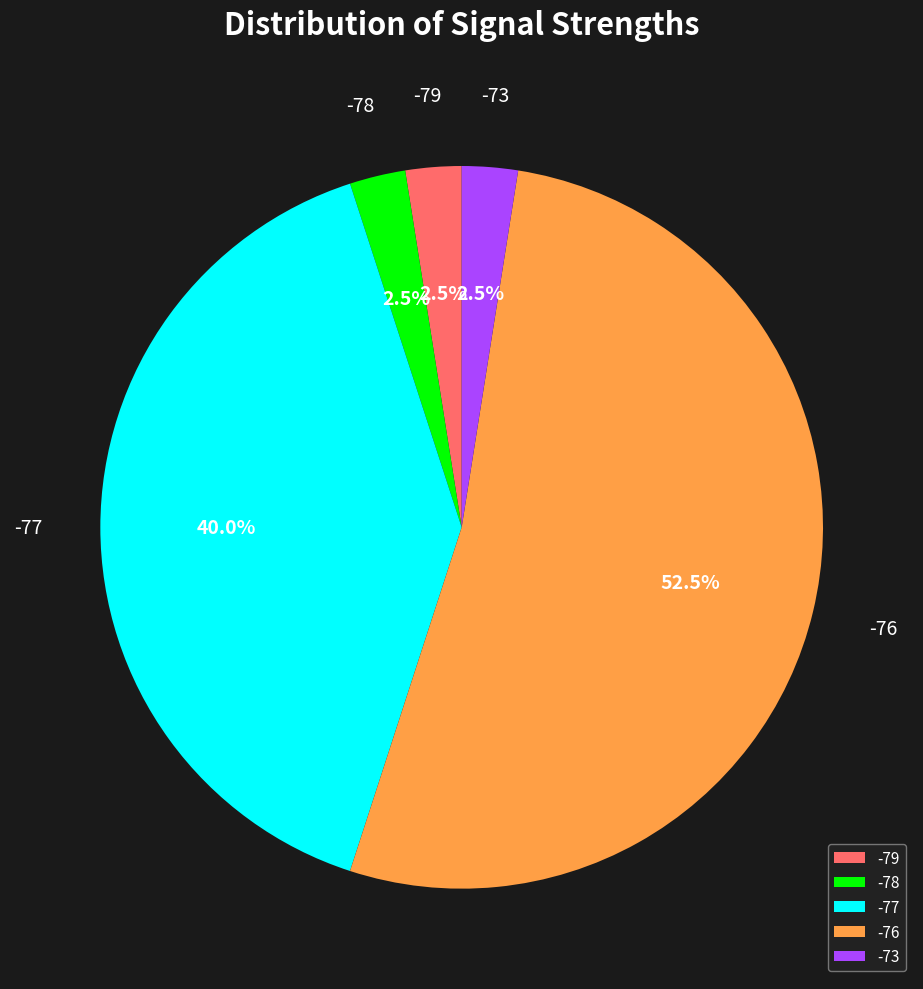

Does -77 account for over 50% of the chart?

No